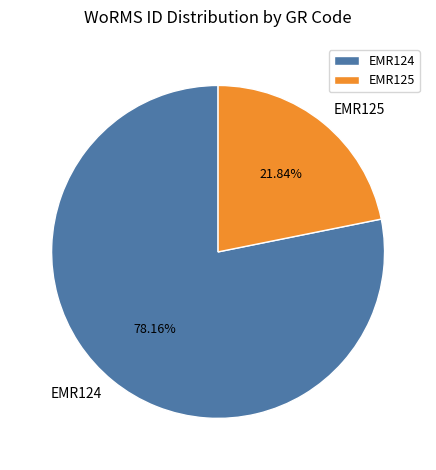

How much of the chart is everything except EMR124?

21.8%